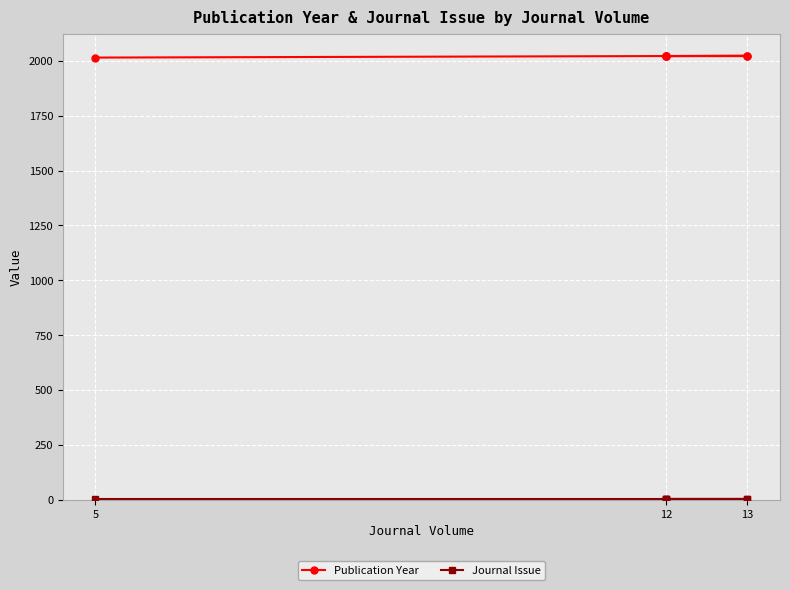

Is it true that Journal Issue equals 1 at 12?

False